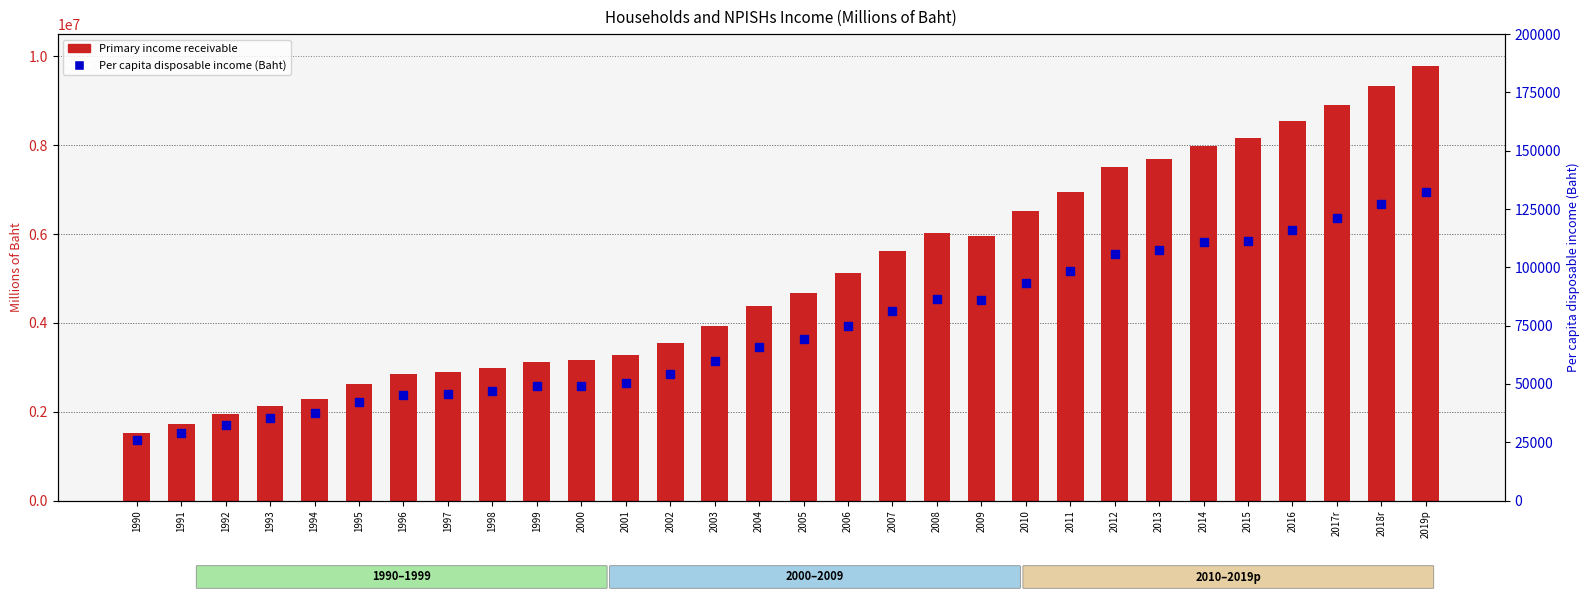

Reading left to right, list all the values displayed in this chart.

Primary income receivable: 1529364	1729797	1947414	2124009	2293914	2619175	2850123	2901138	2979932	3123504	3165273	3273952	3550293	3937315	4381279	4680777	5130744	5608081	6032411	5952507	6514858	6943722	7511740	7692653	7974105	8170094	8544000	8907091	9337981	9782290
Per capita disposable income (Baht): 25954	28944	32390	35277	37570	42370	45448	45764	46766	49091	49297	50523	54237	59721	65727	69358	74845	81183	86399	85883	93167	98236	105761	107498	110664	111187	115946	121109	126954	132321